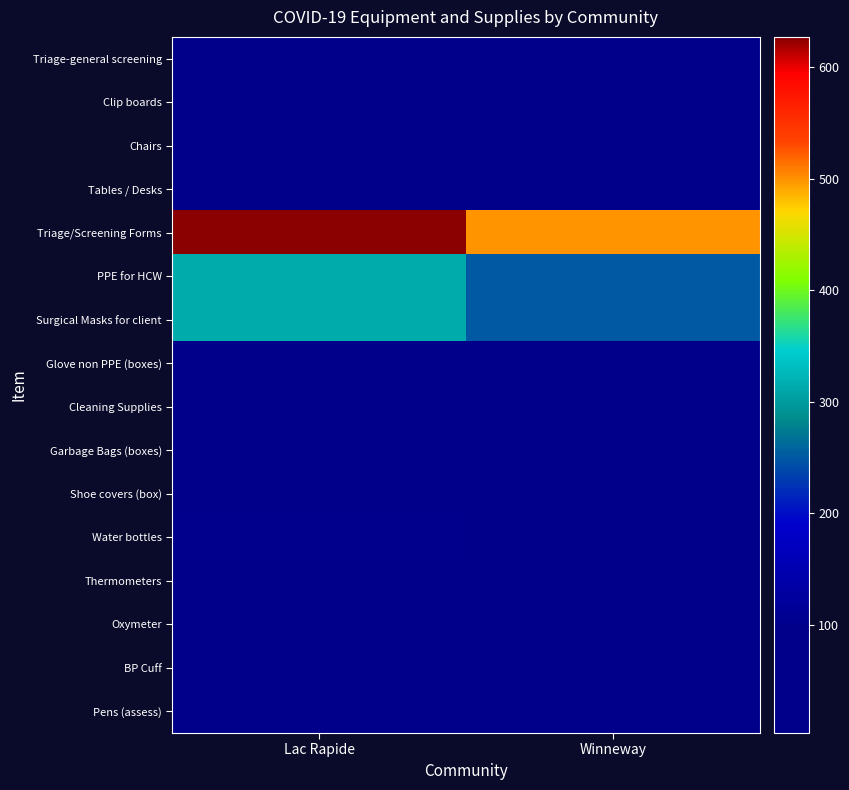

Which series has the largest total across all categories?

Triage/Screening Forms